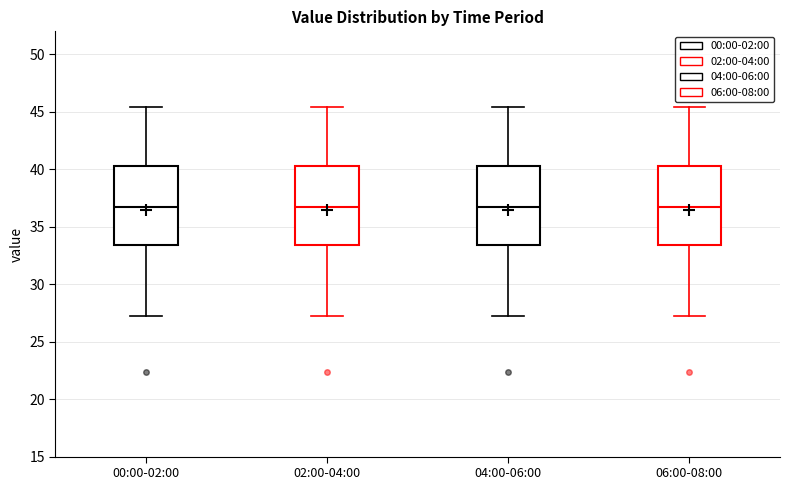

Reading left to right, transcribe this box plot: for each box, give where its median line is, the range the box spans, and where its two whiskers end, as read against the y-axis. The values are not printed on the chart, so give them approximately, as read against the axis.

00:00-02:00: median 36.5, box 33.5 to 40.5, whiskers 27.0 to 45.5
02:00-04:00: median 36.5, box 33.5 to 40.5, whiskers 27.0 to 45.5
04:00-06:00: median 36.5, box 33.5 to 40.5, whiskers 27.0 to 45.5
06:00-08:00: median 36.5, box 33.5 to 40.5, whiskers 27.0 to 45.5